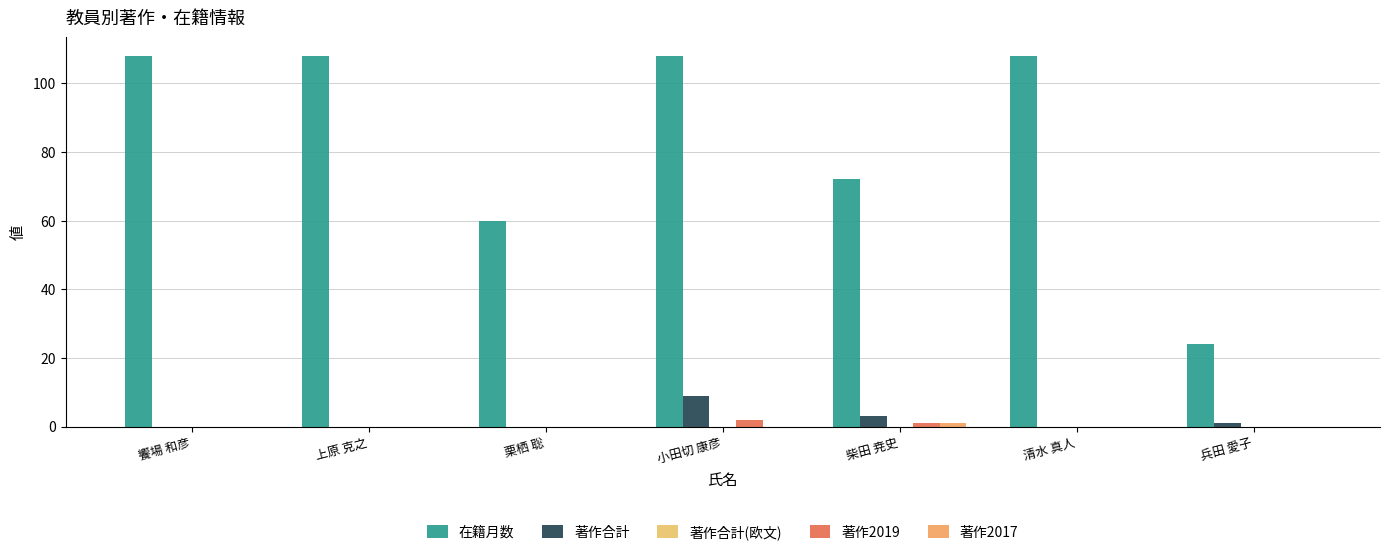

Count the number of categories in the chart.

7